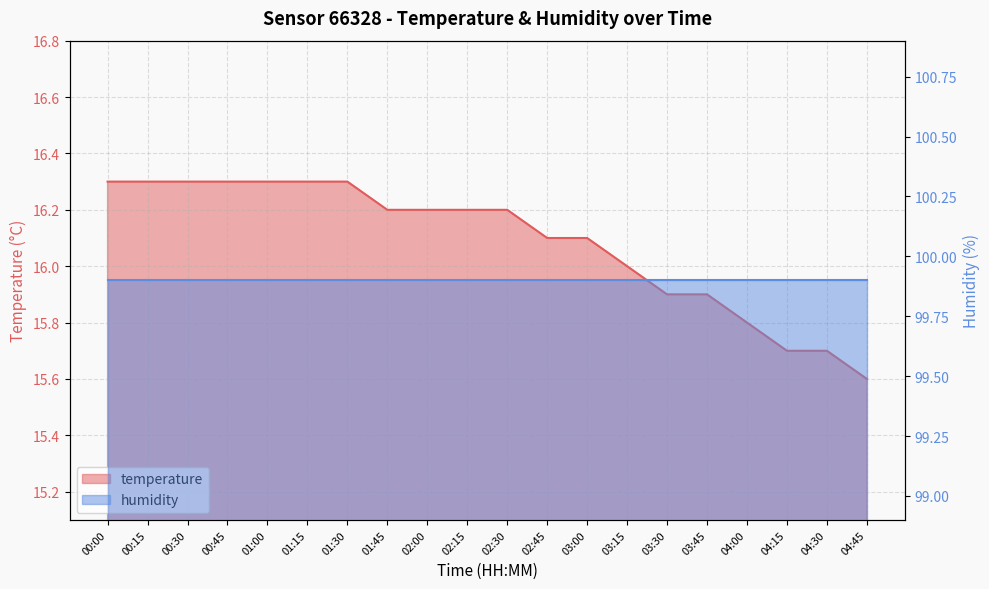

List the labels in order of value, largest first.

00:00, 00:15, 00:30, 00:45, 01:00, 01:15, 01:30, 01:45, 02:00, 02:15, 02:30, 02:45, 03:00, 03:15, 03:30, 03:45, 04:00, 04:15, 04:30, 04:45